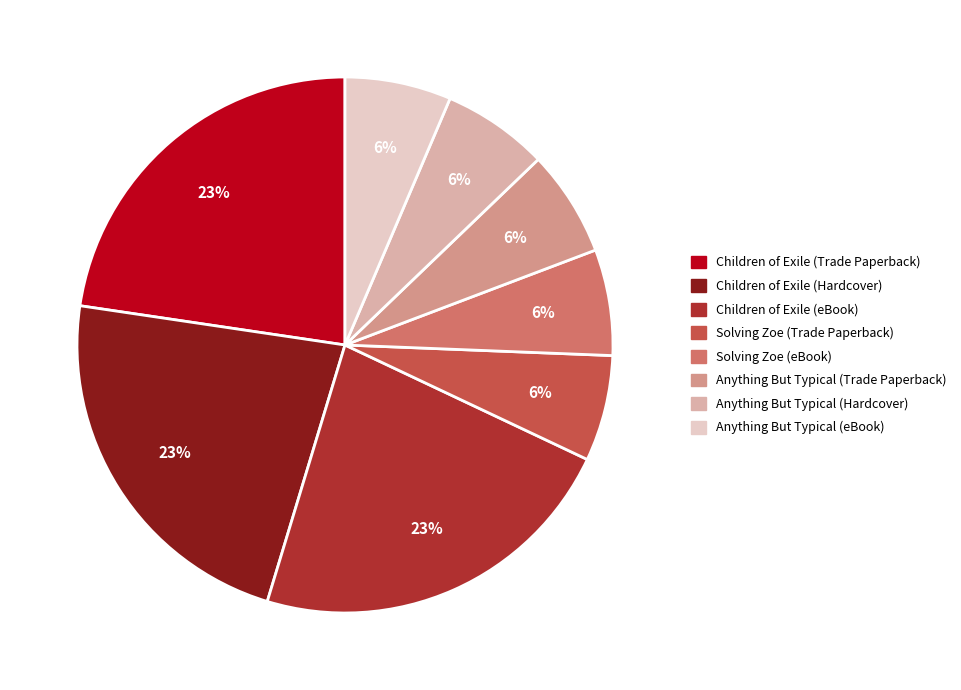

To the nearest percent, what is the average slice percentage?

12%